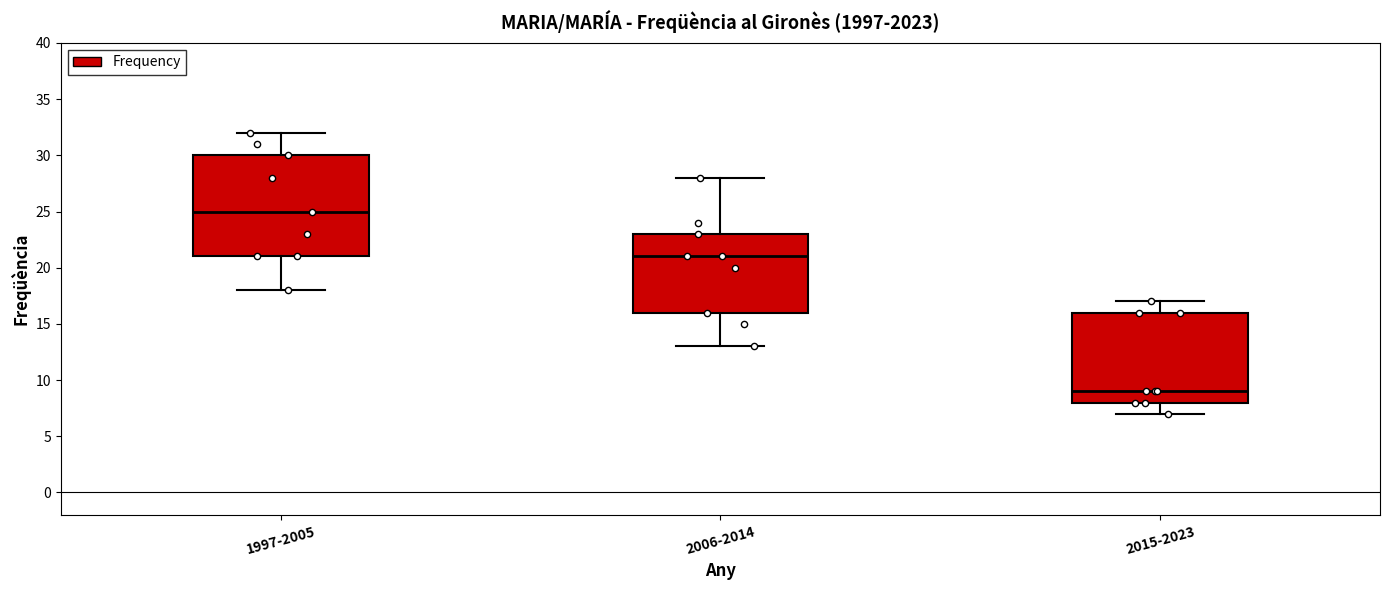

Which box has the lowest median line?

2015-2023